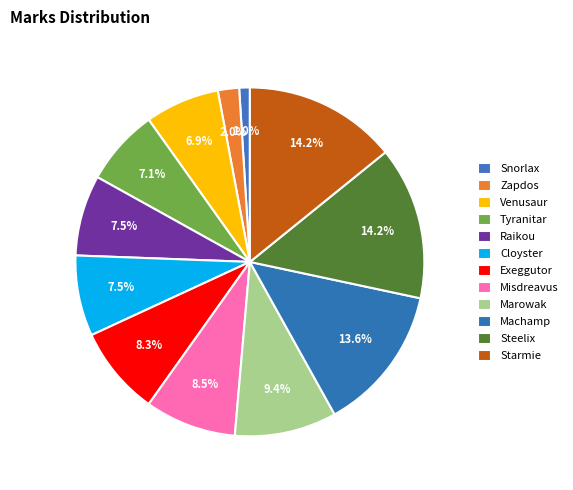

How many segments does this pie chart have?

12